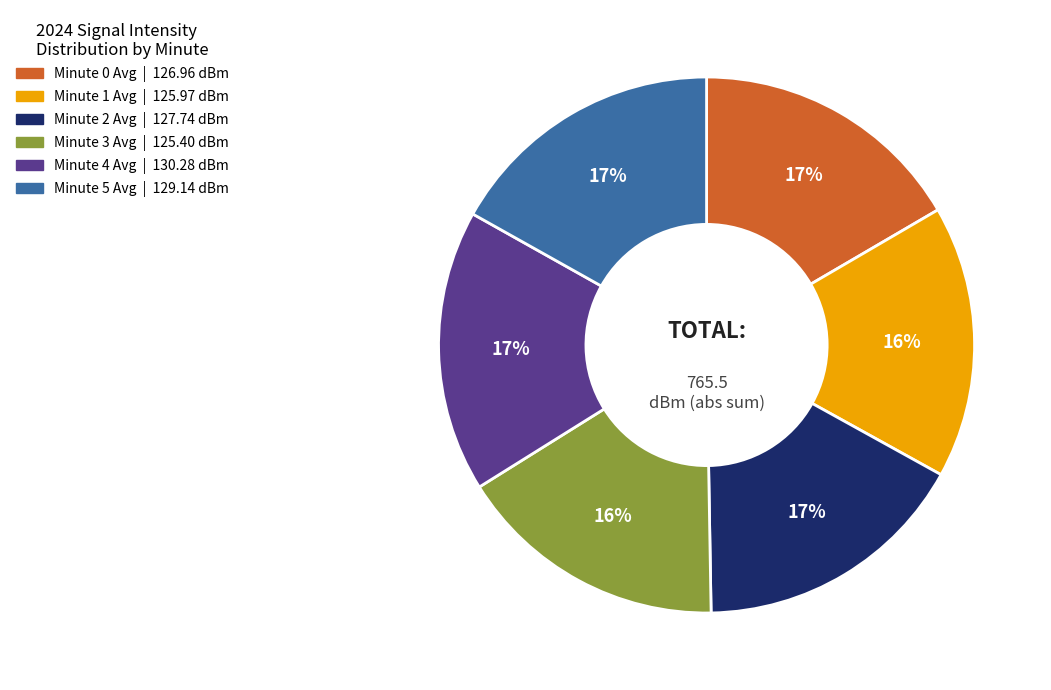

What percentage is the Minute 2 Avg slice, to the nearest percent?

17%